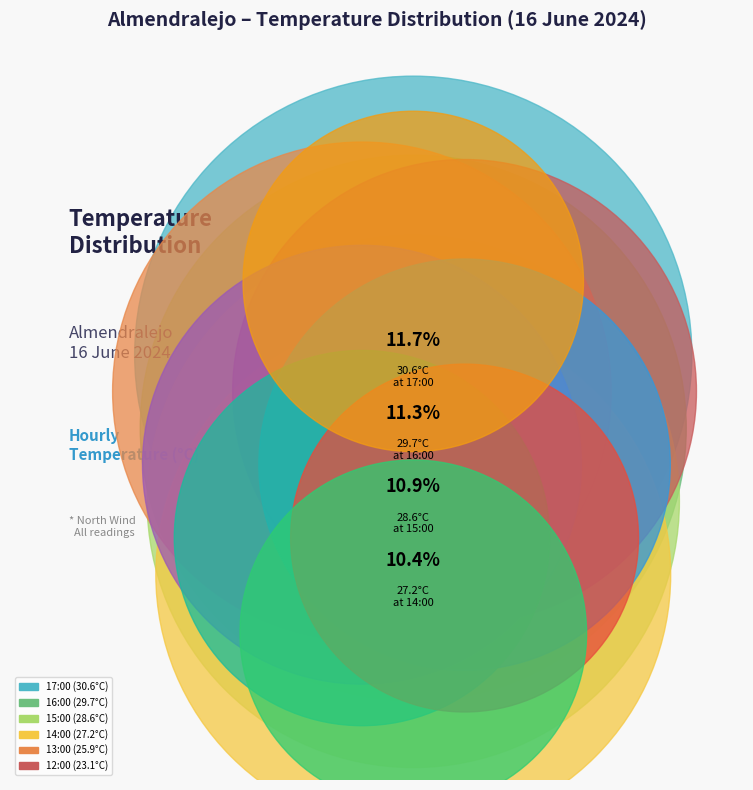

Does 06:00 account for over 50% of the chart?

No